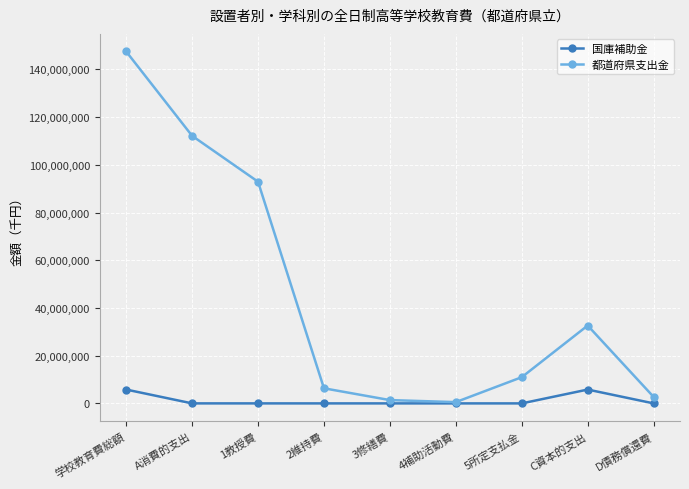

How many data points does each series have?

9